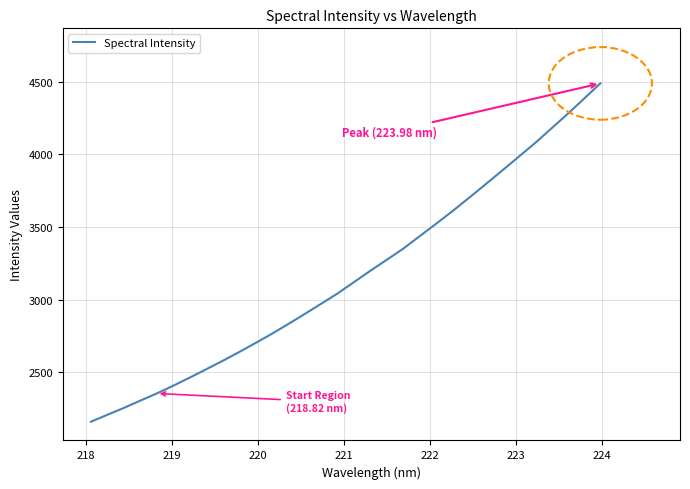

What is the minimum value shown in the chart?

2160.1